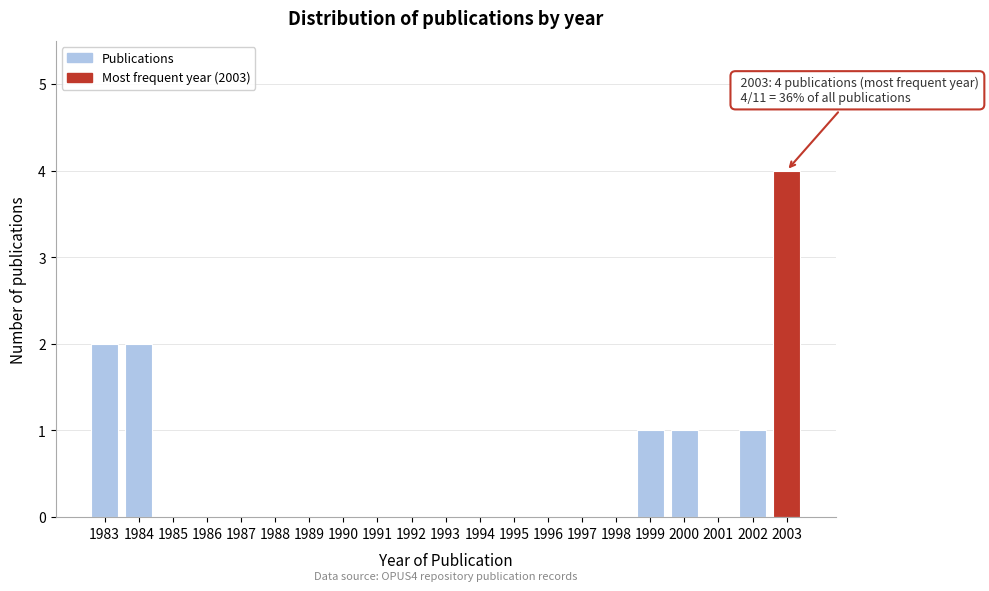

Reading left to right, list all the values displayed in this chart.

1983=2	1984=2	1985=0	1986=0	1987=0	1988=0	1989=0	1990=0	1991=0	1992=0	1993=0	1994=0	1995=0	1996=0	1997=0	1998=0	1999=1	2000=1	2001=0	2002=1	2003=4